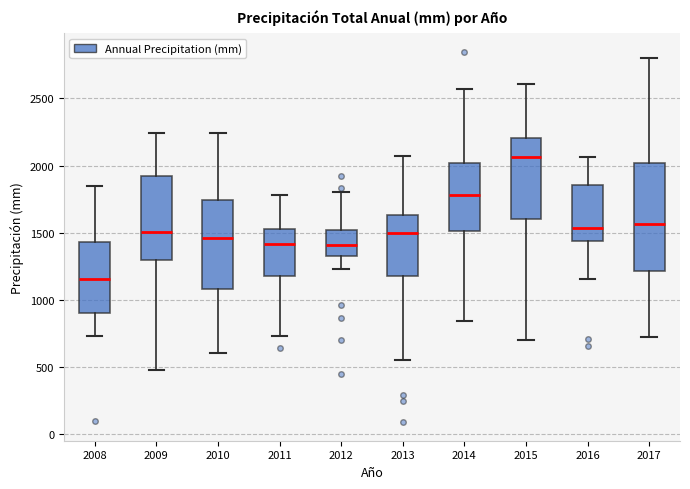

Reading left to right, transcribe this box plot: for each box, give where its median line is, the range the box spans, and where its two whiskers end, as read against the y-axis. The values are not printed on the chart, so give them approximately, as read against the axis.

2008: median 1150, box 900 to 1450, whiskers 750 to 1850
2009: median 1500, box 1300 to 1900, whiskers 500 to 2250
2010: median 1450, box 1100 to 1750, whiskers 600 to 2250
2011: median 1400, box 1150 to 1550, whiskers 750 to 1800
2012: median 1400, box 1300 to 1500, whiskers 1250 to 1800
2013: median 1500, box 1200 to 1650, whiskers 550 to 2050
2014: median 1800, box 1500 to 2000, whiskers 850 to 2550
2015: median 2050, box 1600 to 2200, whiskers 700 to 2600
2016: median 1550, box 1450 to 1850, whiskers 1150 to 2050
2017: median 1550, box 1200 to 2000, whiskers 750 to 2800